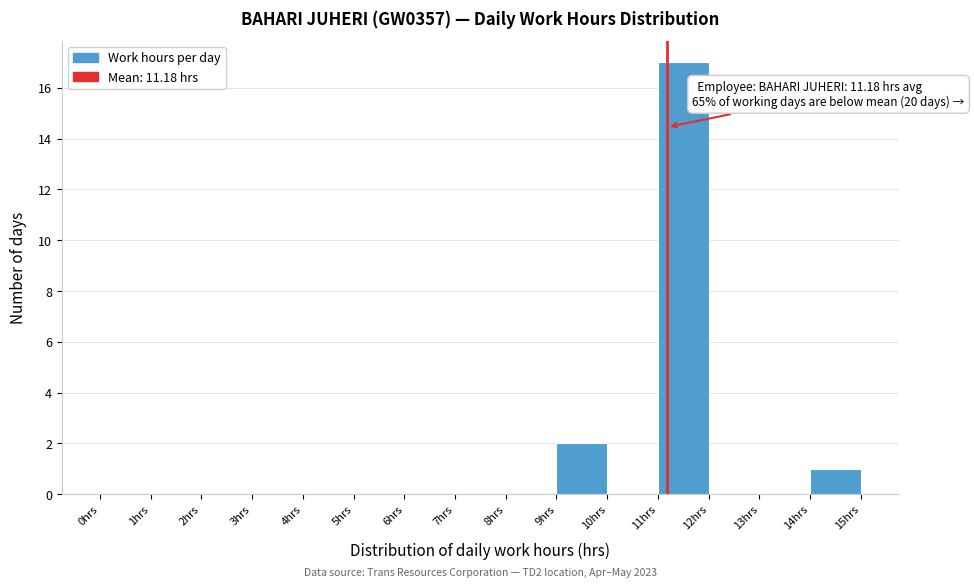

Over which range of the x-axis is the bar tallest?

11 to 12